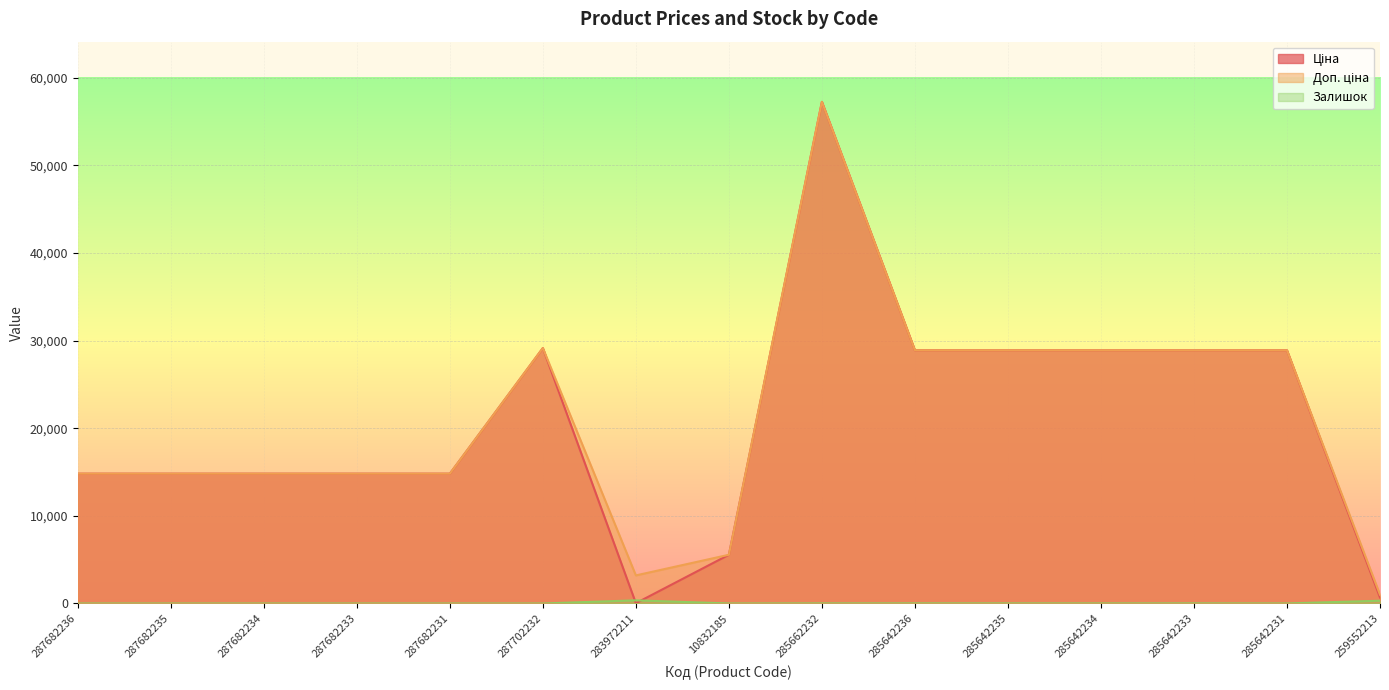

What is the difference between the maximum and minimum values in the Доп. ціна series?

56253.9